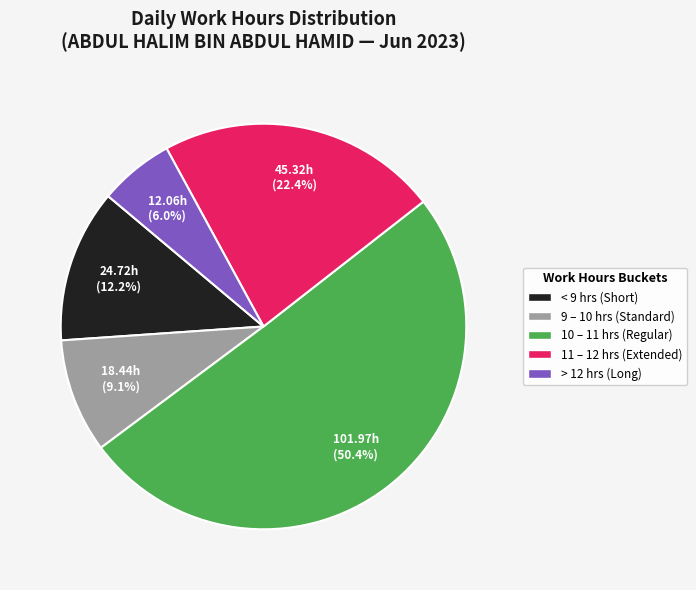

Count the number of slices in the pie.

5